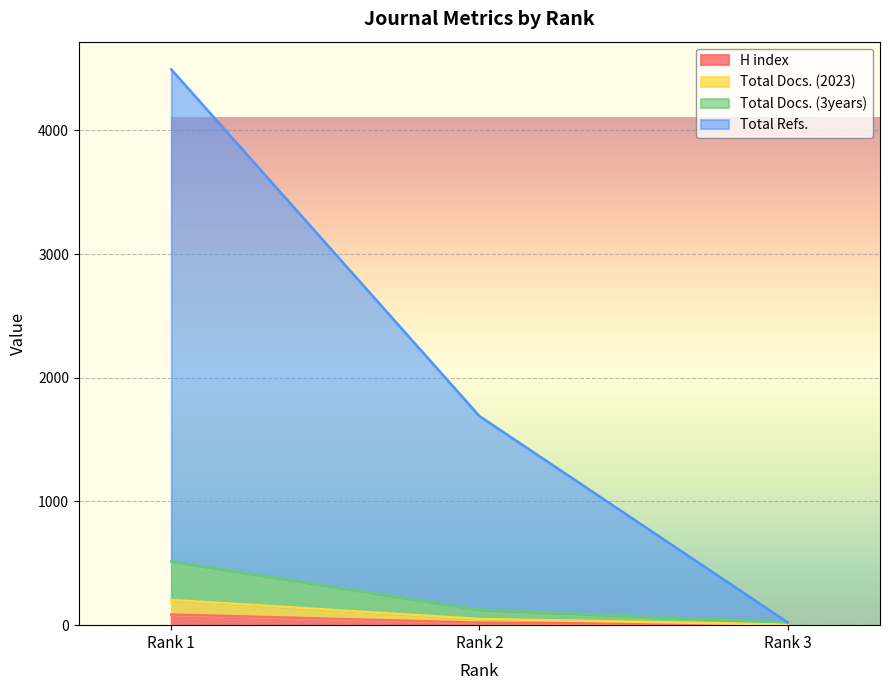

Is it true that Total Docs. (2023) equals 87 at Rank 2?

False